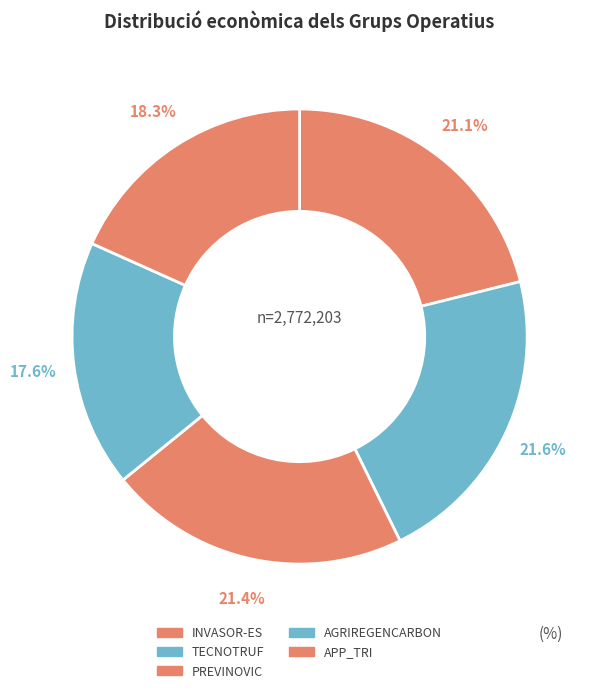

Combined, do TECNOTRUF and AGRIREGENCARBON account for over 50%?

No